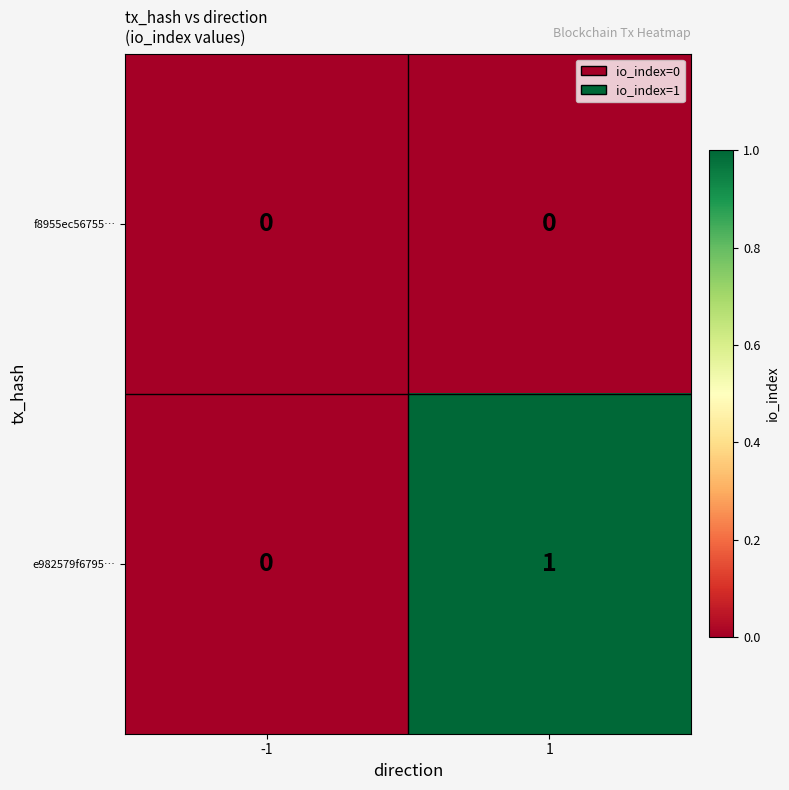

At which category is the sum across all series the highest?

1